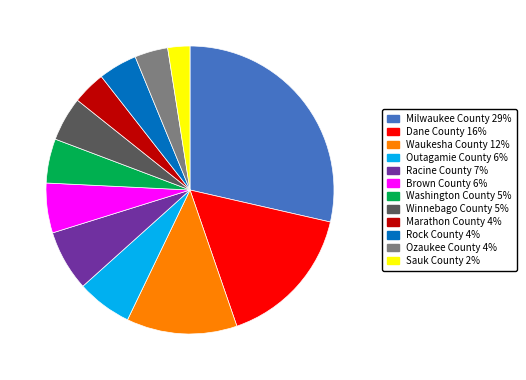

Is it true that Winnebago County is 5% of the pie?

True